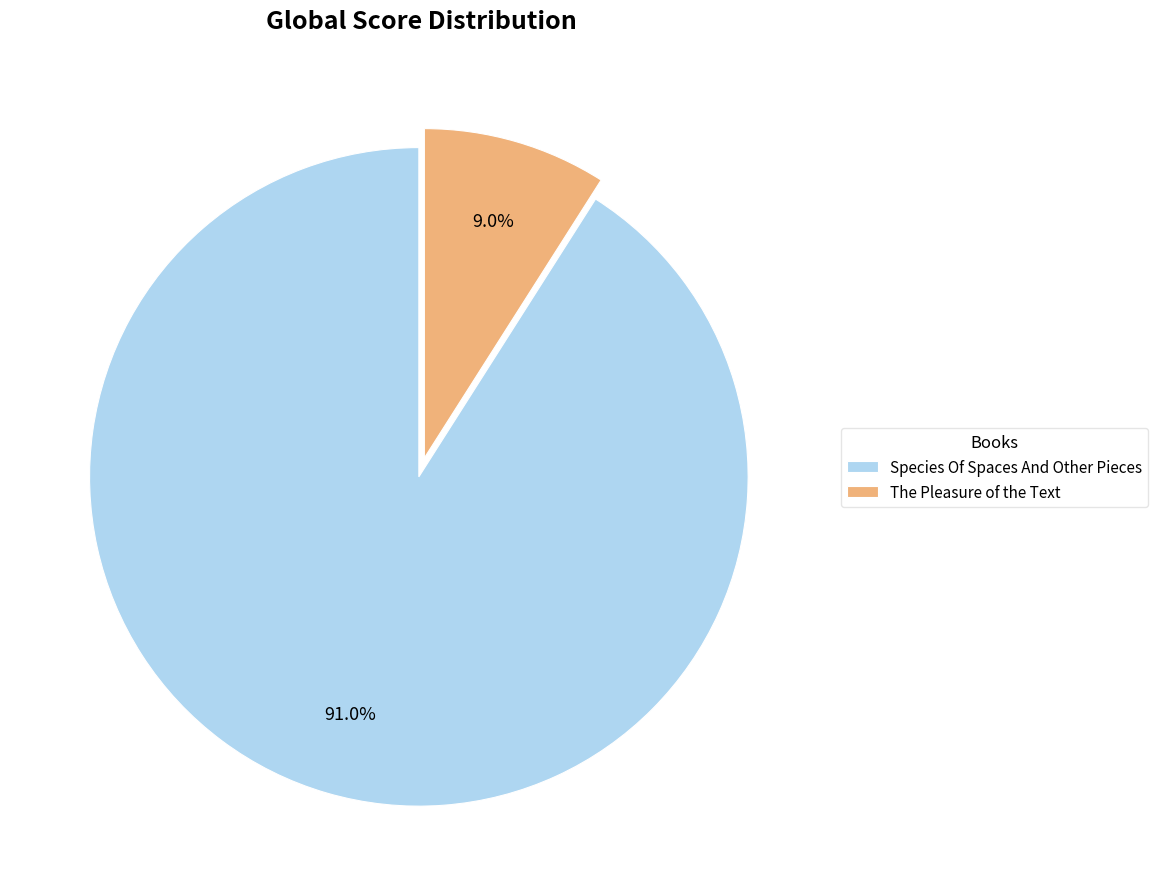

What portion of the pie excludes Species Of Spaces And Other Pieces?

9.0%